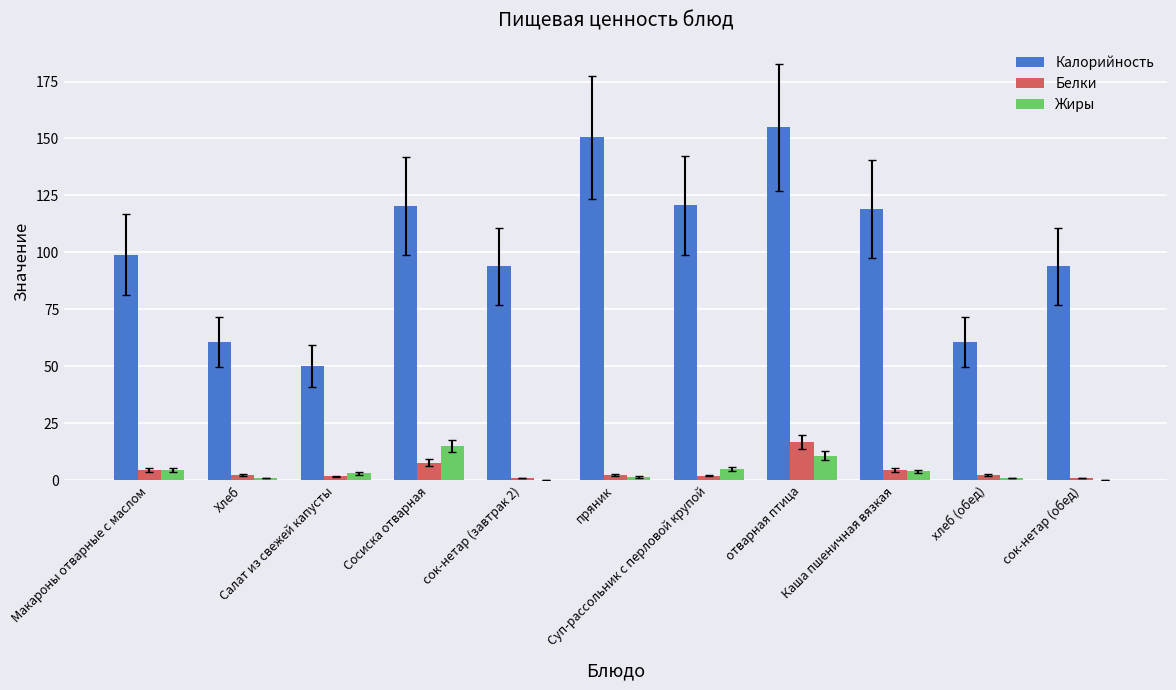

How many series are shown in this chart?

3